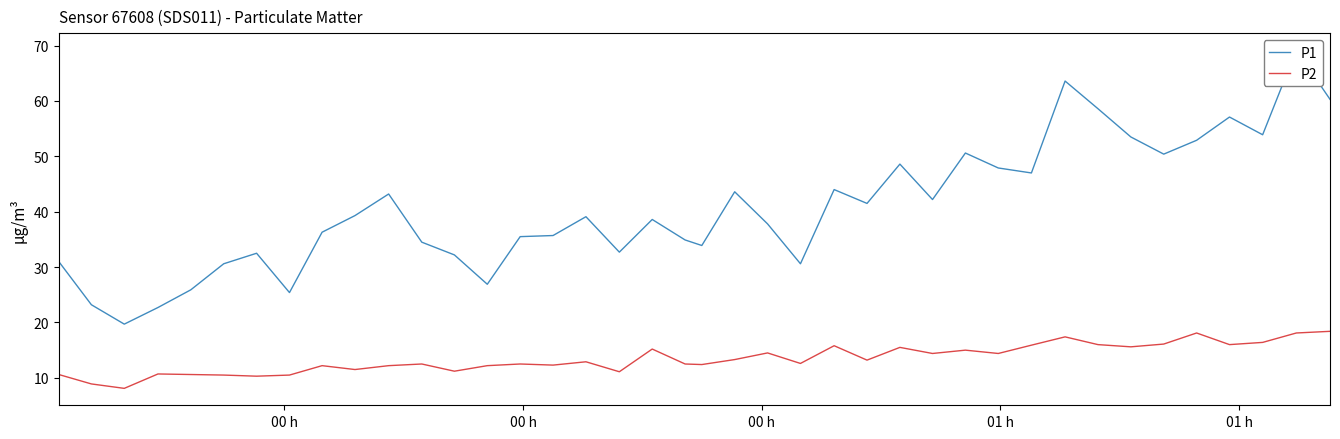

What is the maximum value shown in the chart?

69.2